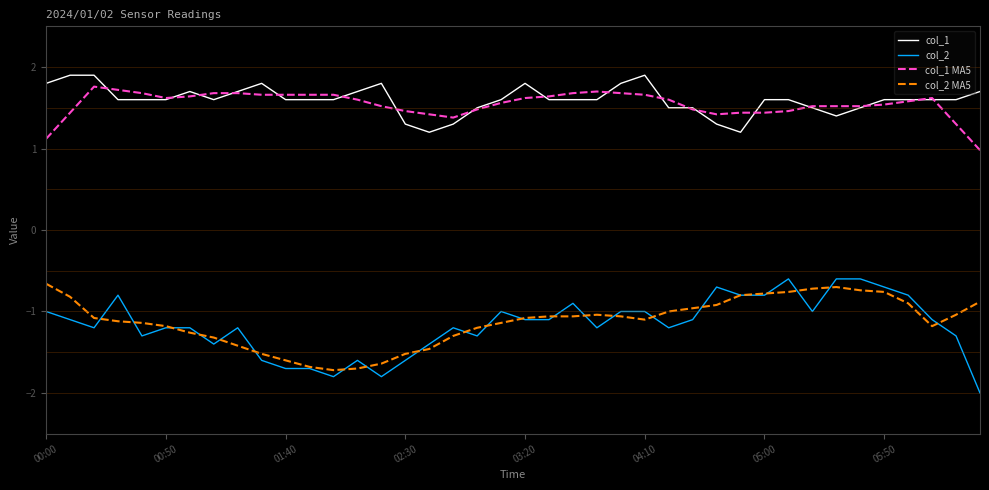

What is the smallest value displayed?

-2.0